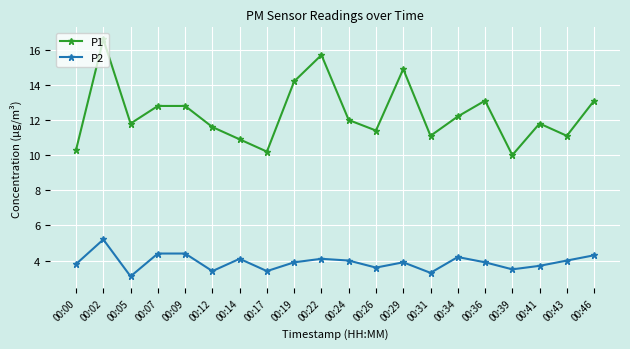

List the series in order of their overall mean, highest first.

P1, P2